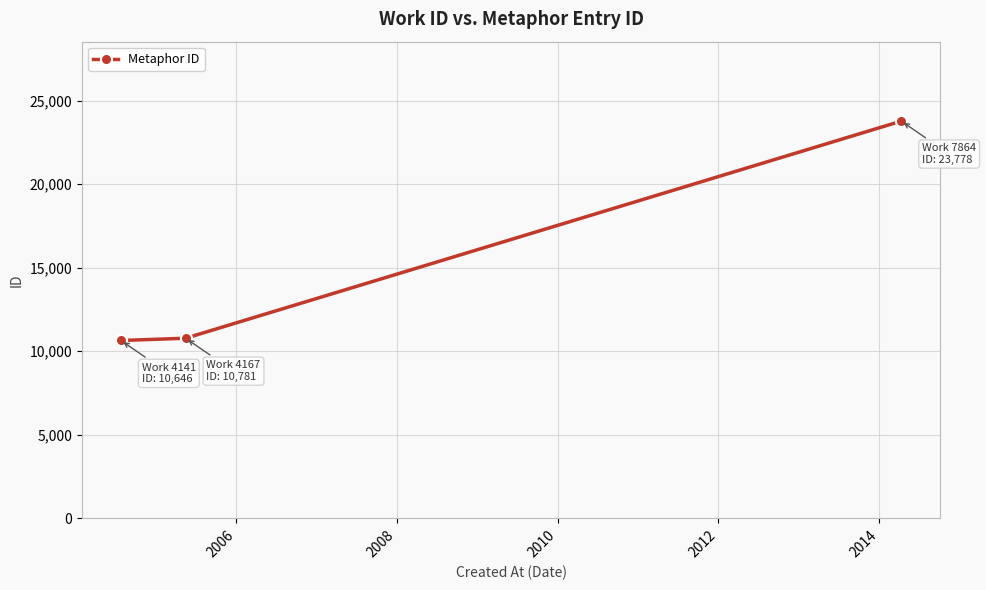

What is the difference between the maximum and minimum values?

13132